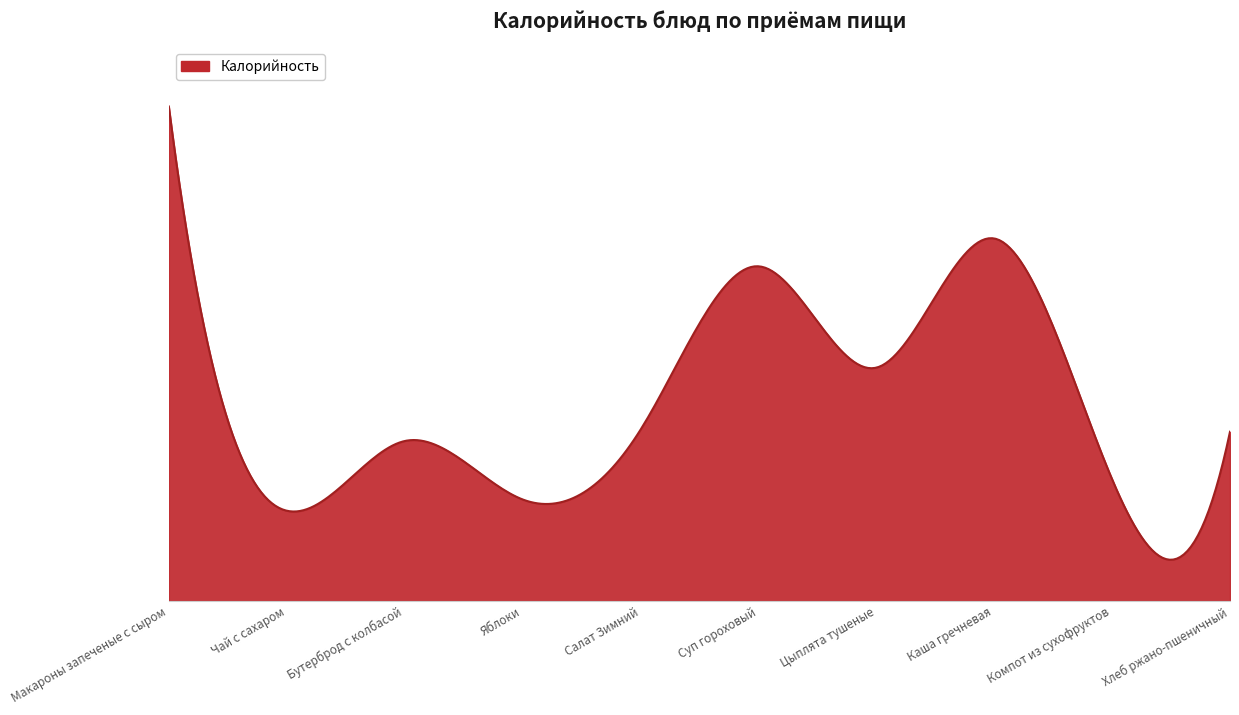

List the labels in order of value, smallest first.

Чай с сахаром, Яблоки, Компот из сухофруктов, Бутерброд с колбасой, Хлеб ржано-пшеничный, Салат Зимний, Цыплята тушеные, Суп гороховый, Каша гречневая, Макароны запеченые с сыром